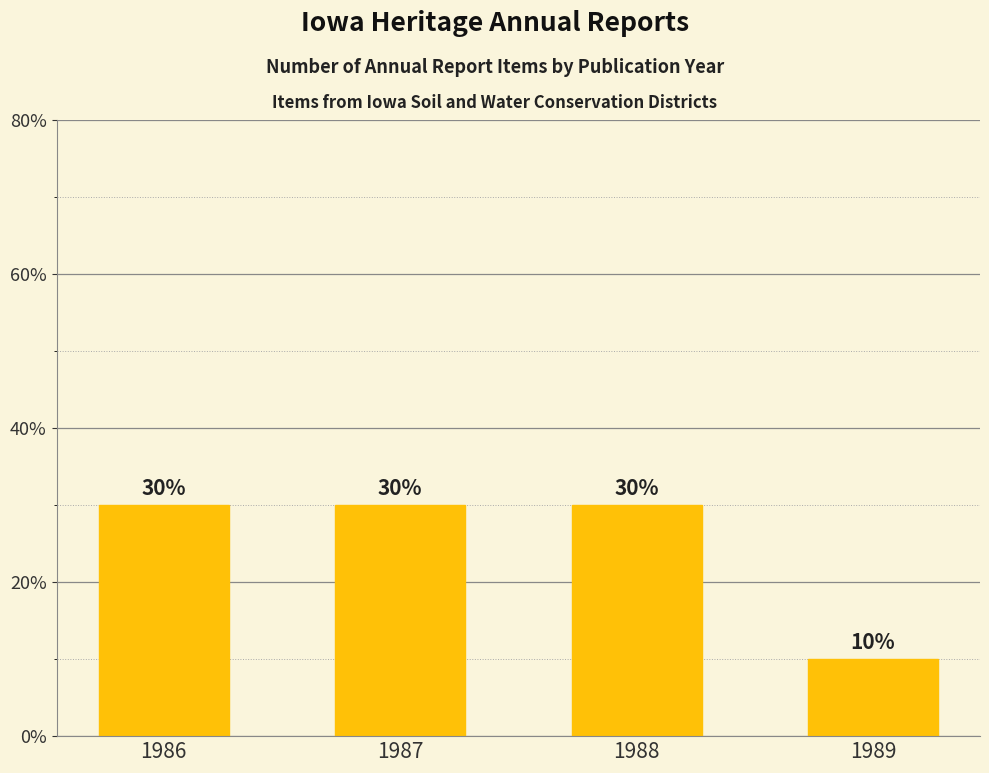

Count the number of data series in this chart.

1